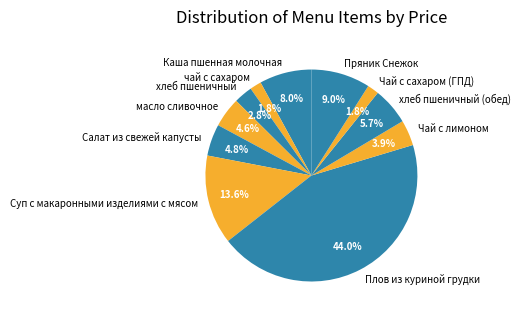

The Чай с лимоном slice represents 16% of the pie. True or false?

False